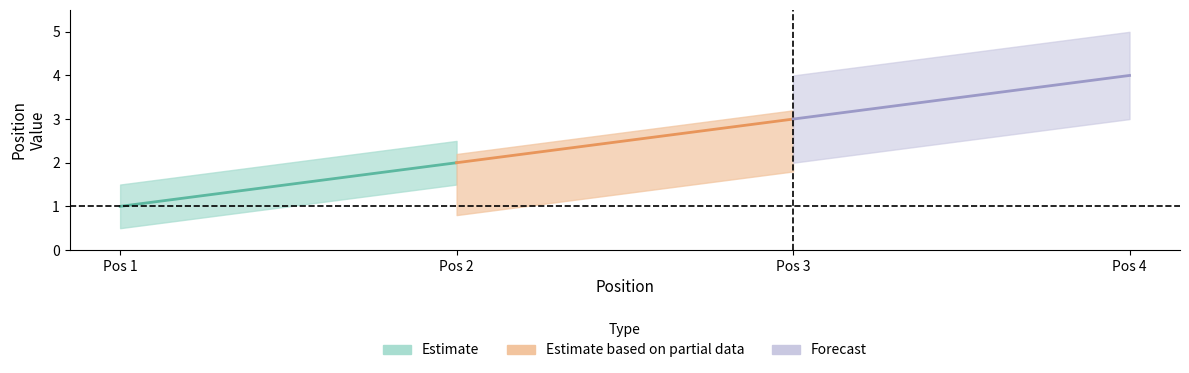

Approximately how many times larger is the value at 3 compared to 4?

0.8